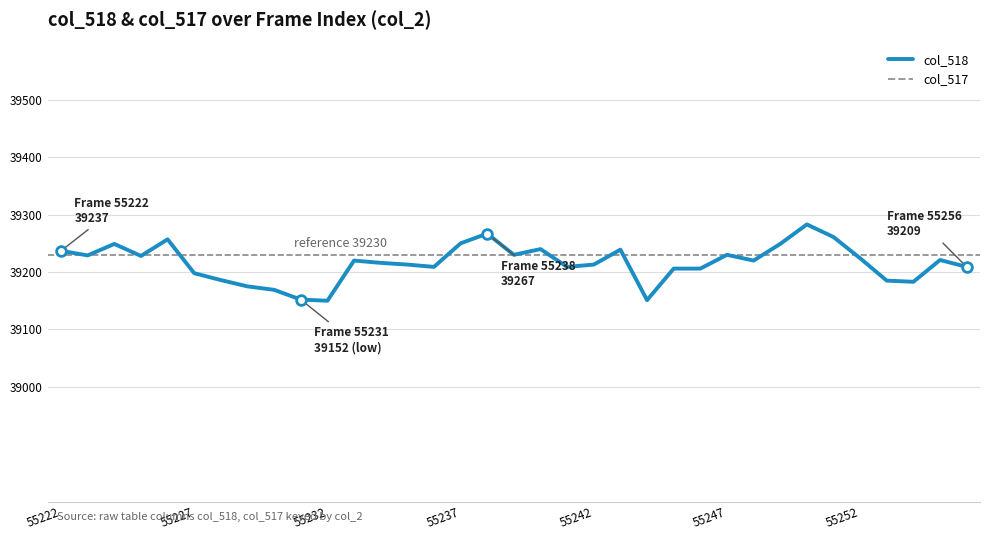

Which has a higher value, 22 or 14?

14